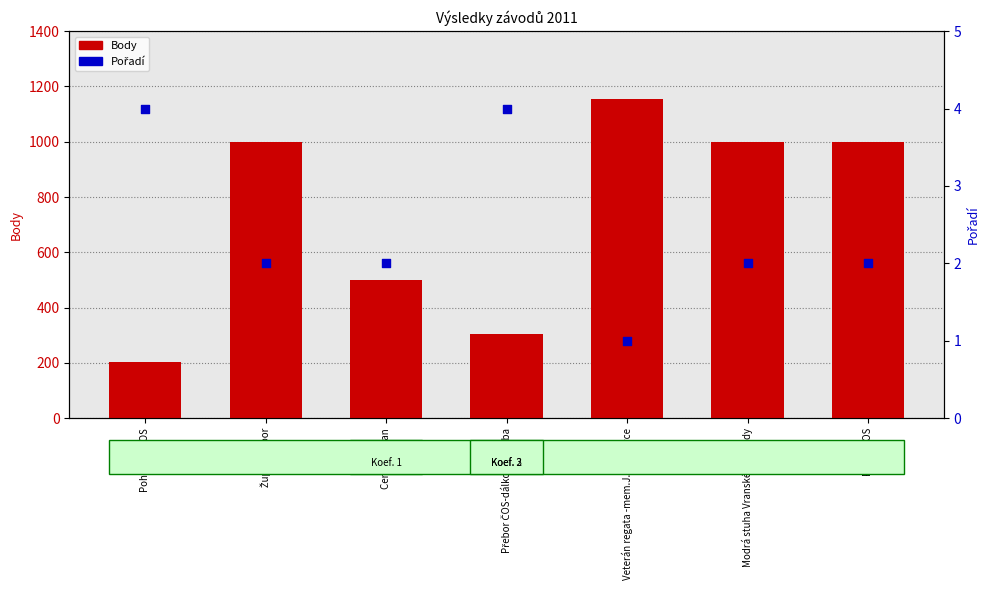

At how many categories does at least one series exceed 144?

7